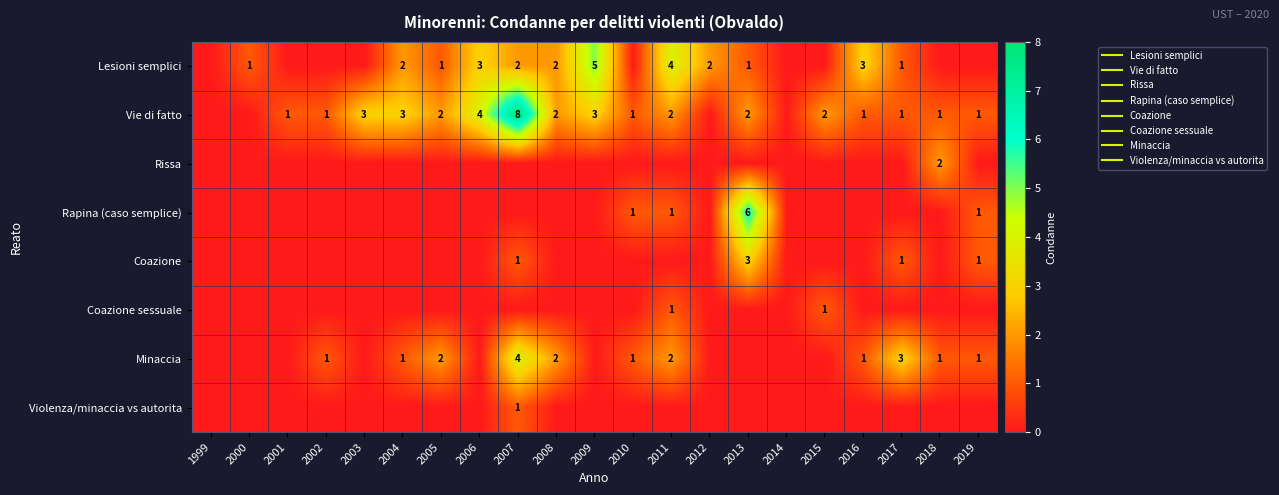

Where does the Lesioni semplici series first go above 1?

2004